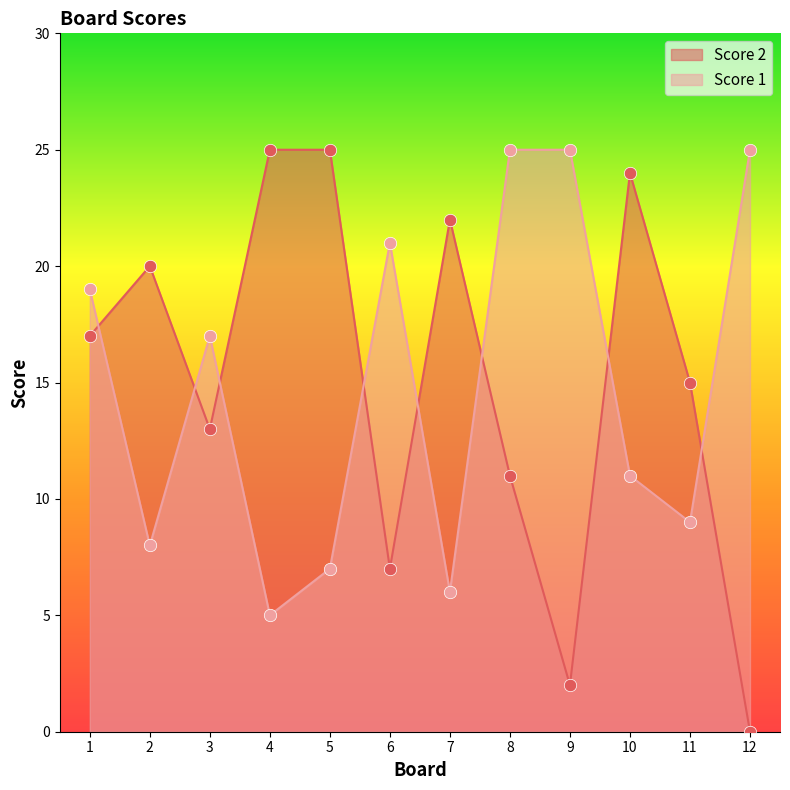

What are all the series names shown in the legend?

Score 2, Score 1